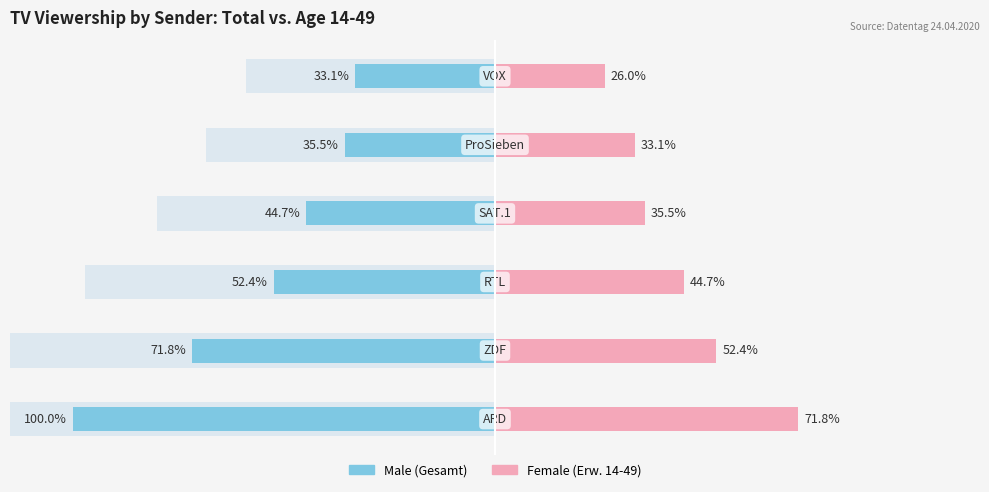

What is the minimum value for Female?

26.0